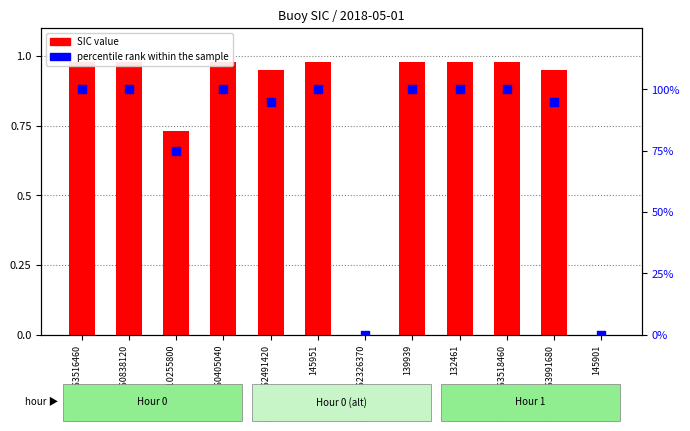

Which series contains the lowest Y value?

SIC value